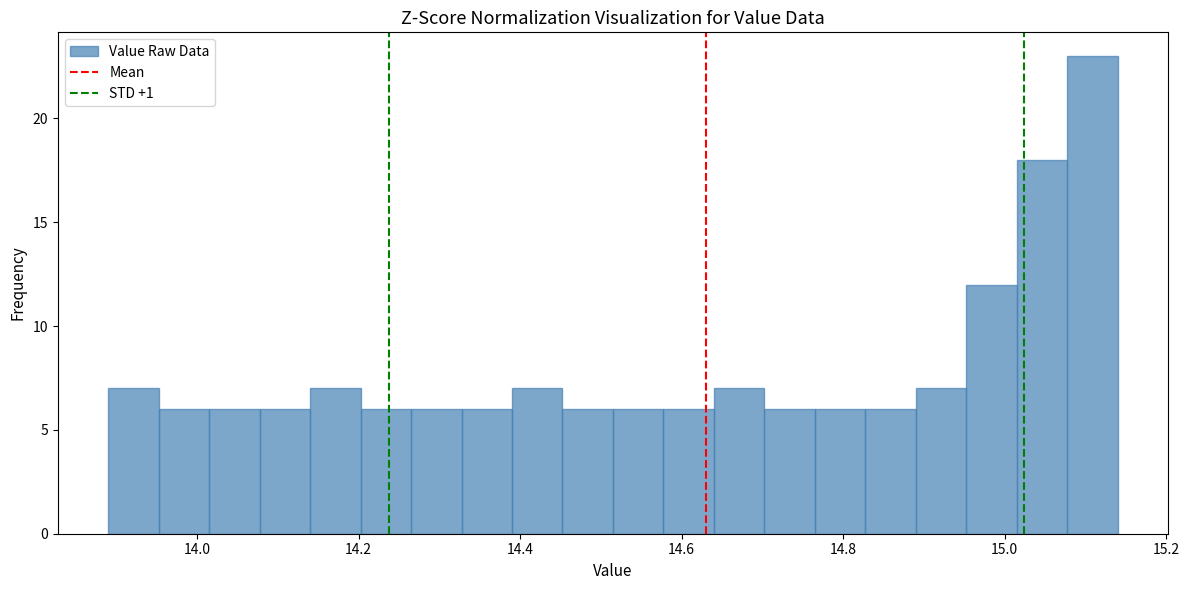

Read against the x-axis, roughly where is the centre of the tallest bar?

15.10